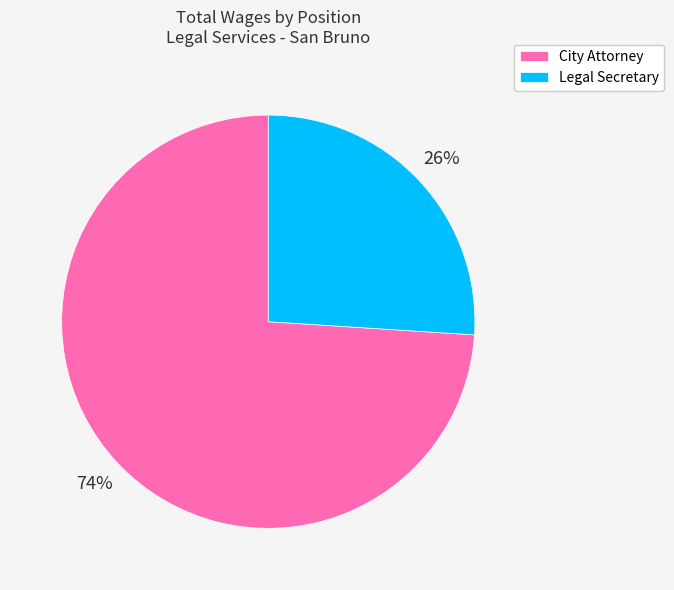

Is City Attorney the majority of the pie?

Yes